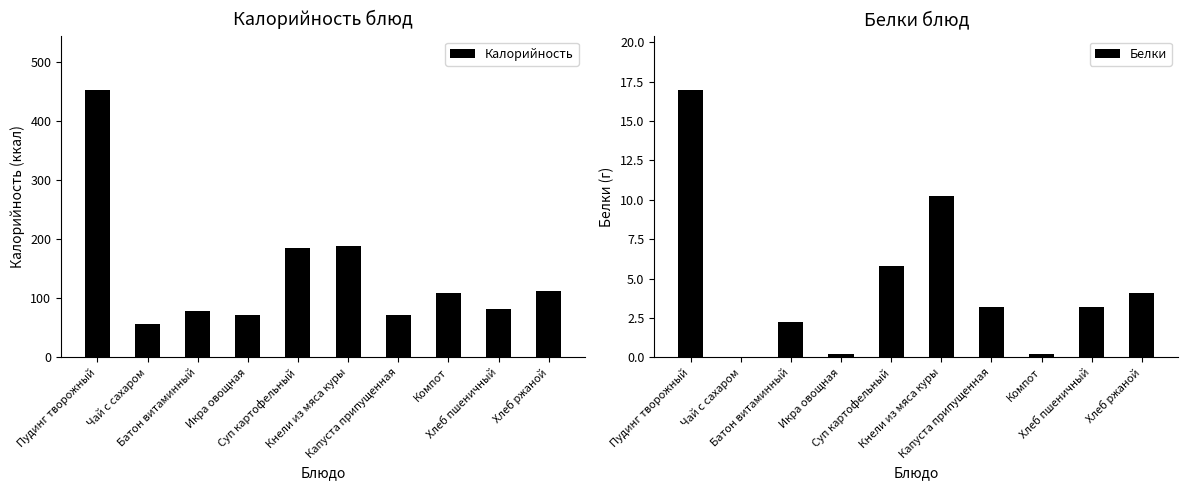

What position from the left is Батон витаминный?

3